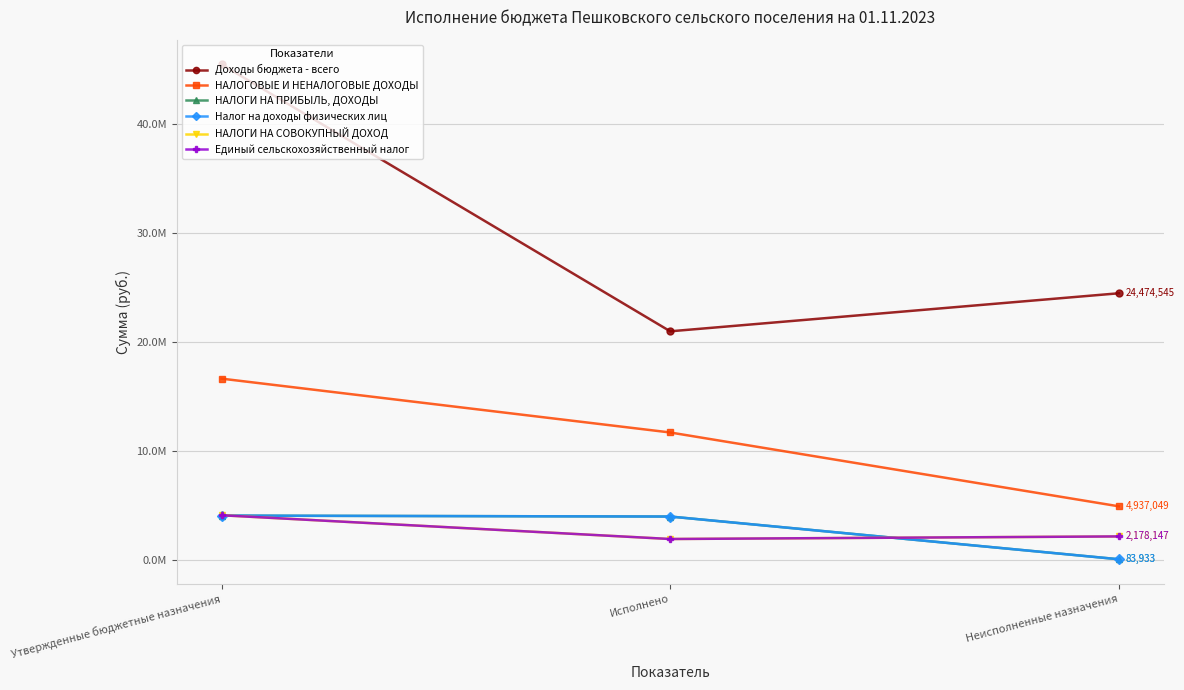

Is this an area chart (filled region under the line)?

No